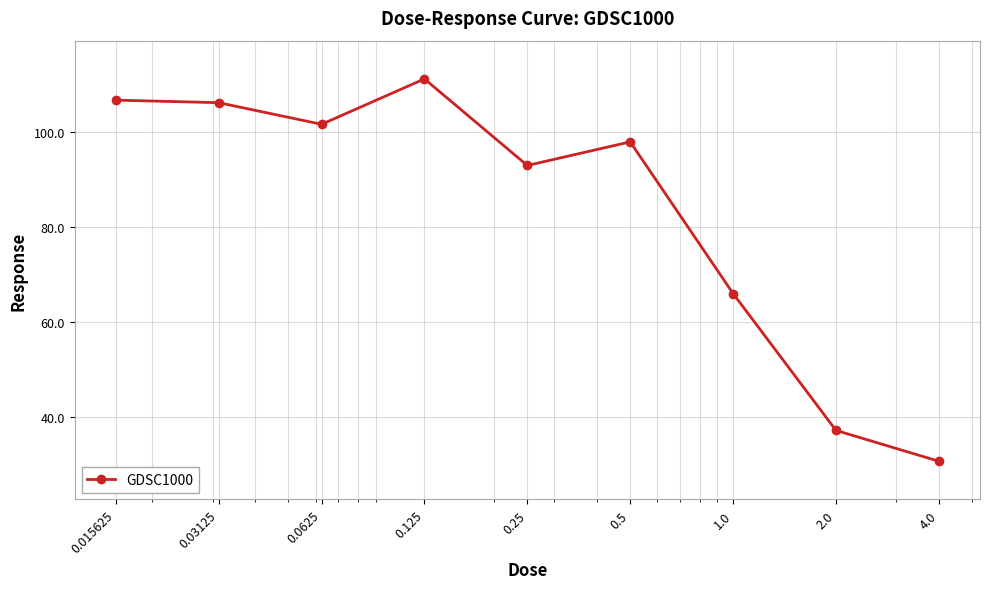

What is the maximum value shown in the chart?

111.1